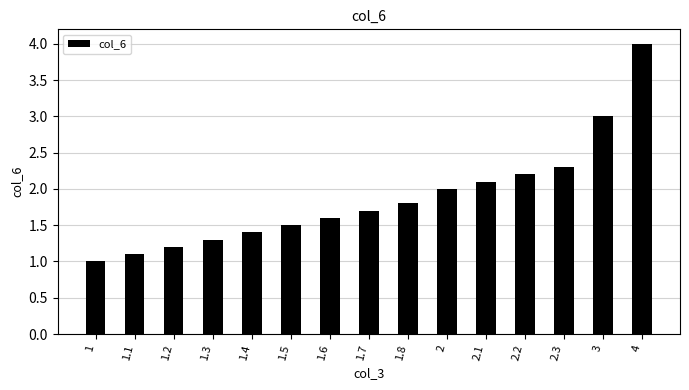

Reading left to right, what are all the values shown in this chart?

1=1.0	1.1=1.1	1.2=1.2	1.3=1.3	1.4=1.4	1.5=1.5	1.6=1.6	1.7=1.7	1.8=1.8	2=2.0	2.1=2.1	2.2=2.2	2.3=2.3	3=3.0	4=4.0